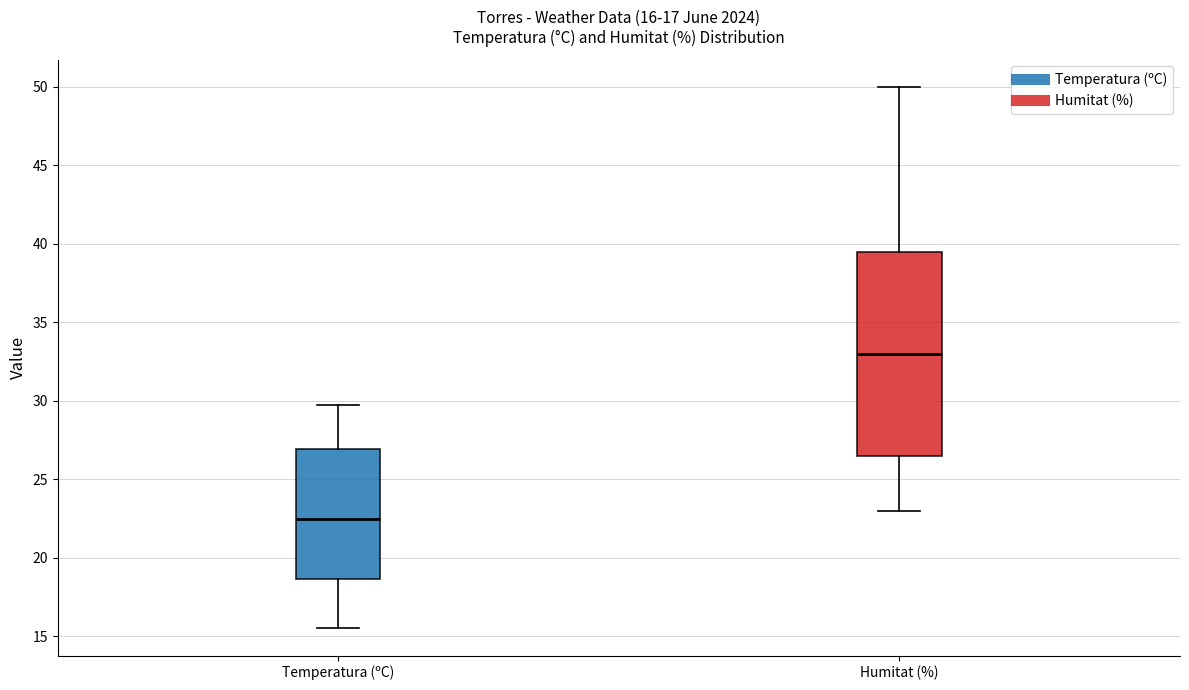

Comparing the boxes themselves (not the whiskers), which one is the tallest?

Humitat (%)